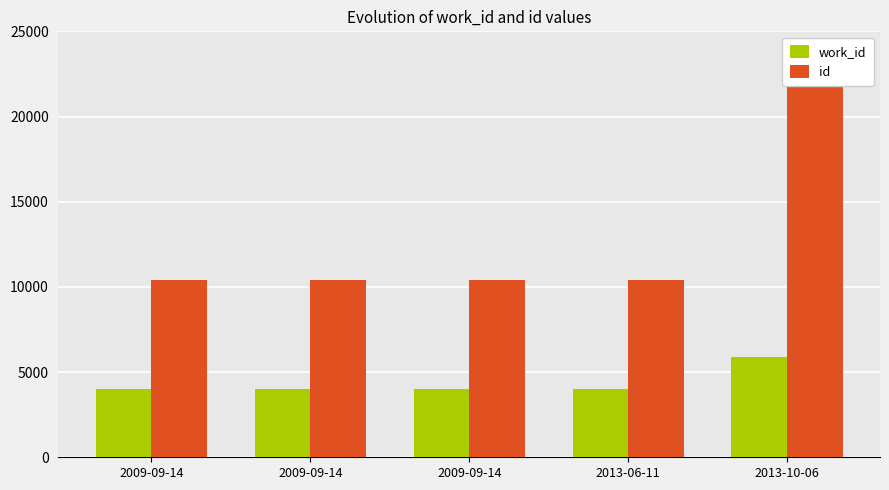

What is the difference between the id values at 2013-06-11 and 2009-09-14?

2